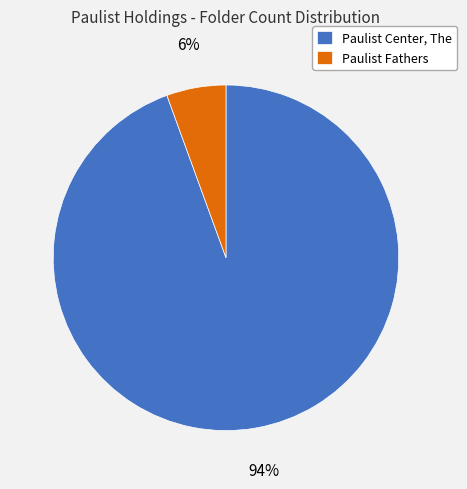

Is there any slice that represents more than half of the pie?

Yes